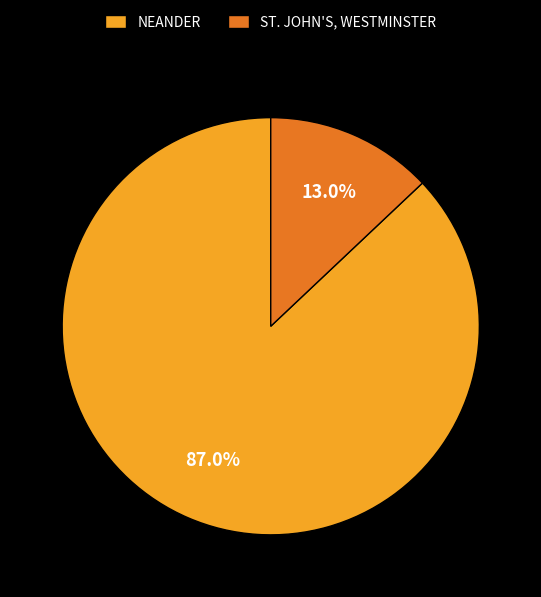

To the nearest percent, what is the difference between the largest and smallest slice percentages?

74%